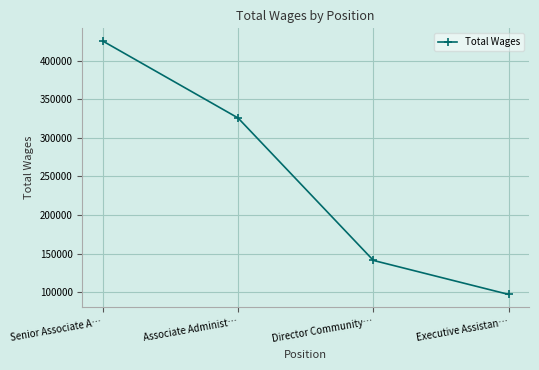

Rank the categories by value from lowest to highest.

Executive Assistan…, Director Community…, Associate Administ…, Senior Associate A…